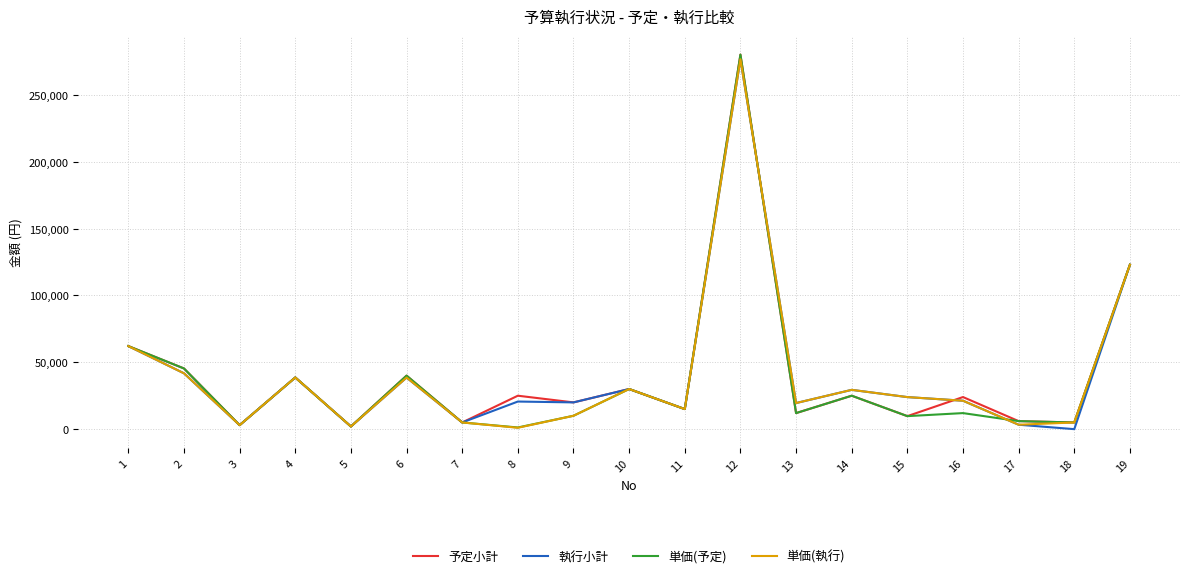

Is the value of 予定小計 at 8 greater than the value of 執行小計 at 1?

No